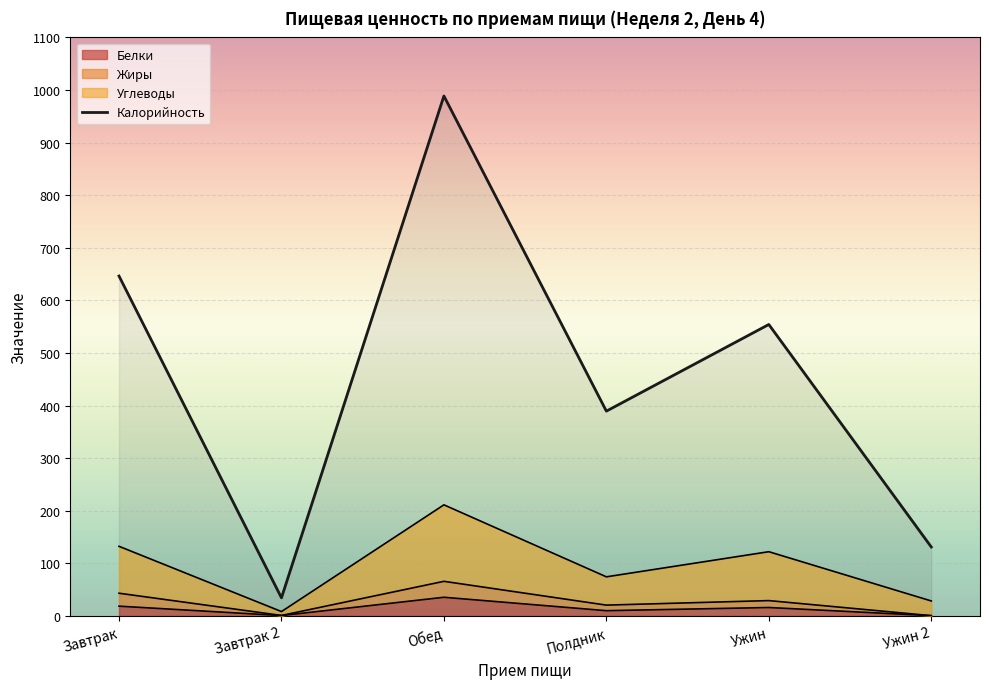

What is the value of the Белки point at the 6th from the left?

0.6